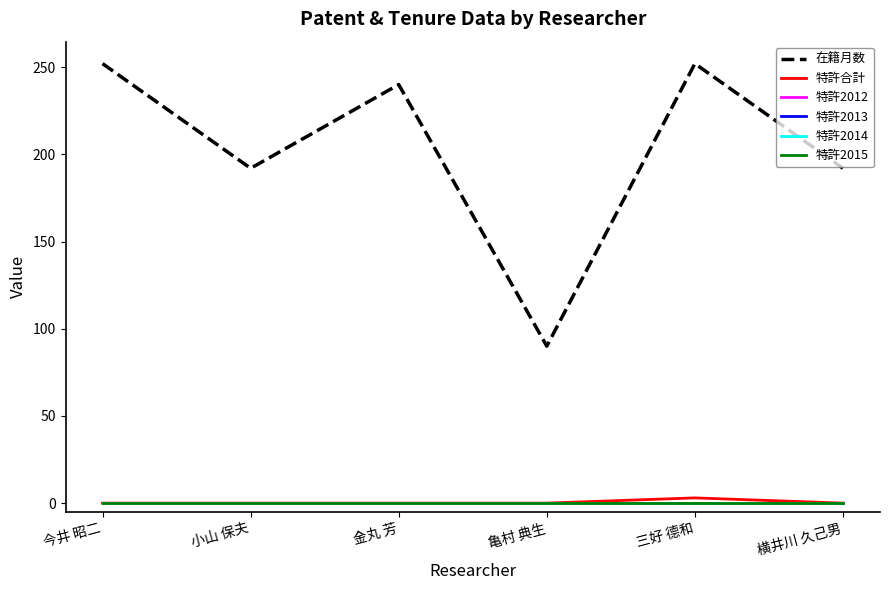

True or false: 特許2015 has a value of 0 at 金丸 芳.

True